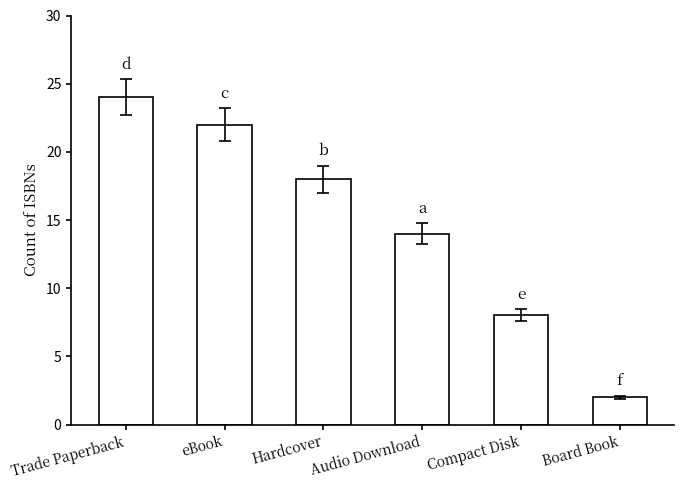

Reading right to left, transcribe all the data shown in this chart.

2	8	14	18	22	24